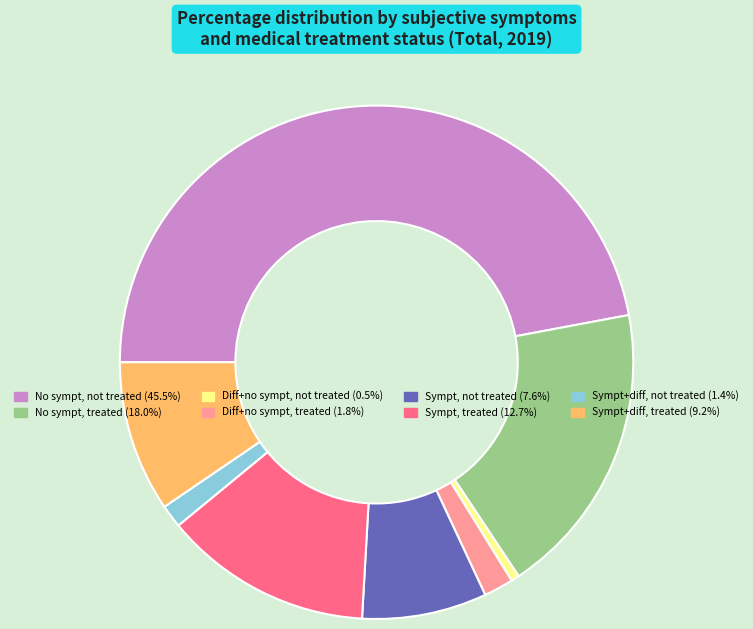

Is there any slice that represents more than half of the pie?

No